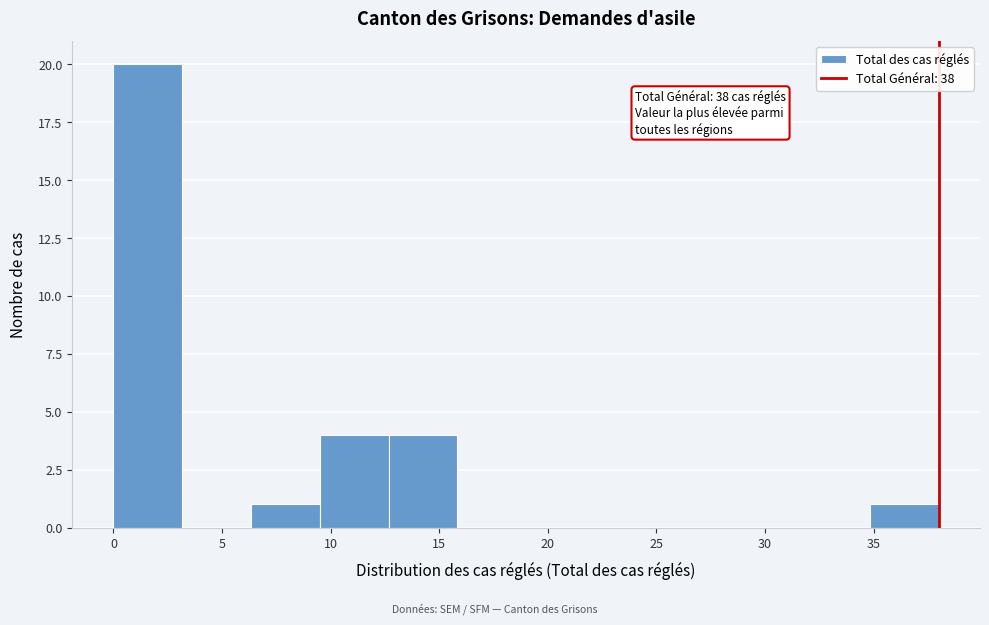

Which range on the x-axis has the tallest bar?

0.0 to 3.0